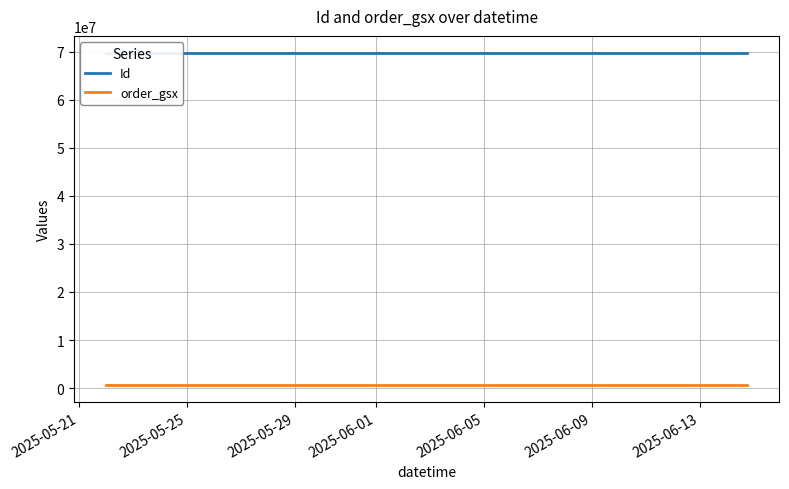

Reading right to left, list all the values displayed in this chart.

Id: 69857391	69857390	69857381	69857382	69857383	69857384	69857385	69857386	69857387	69857388	69857389	69857393	69857394	69857392
order_gsx: 590326	590326	590326	590326	590326	590326	590326	590326	590326	590326	590326	590326	590326	590326